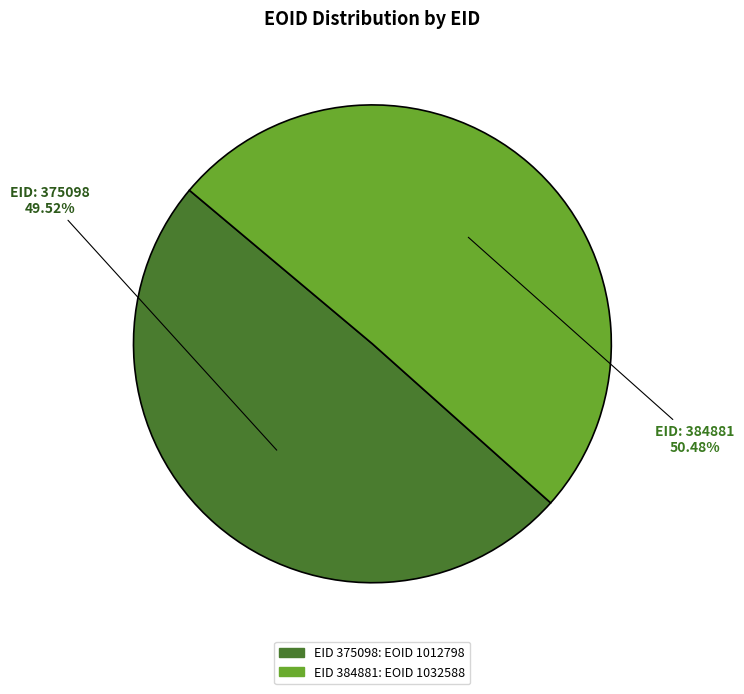

How many segments does this pie chart have?

2